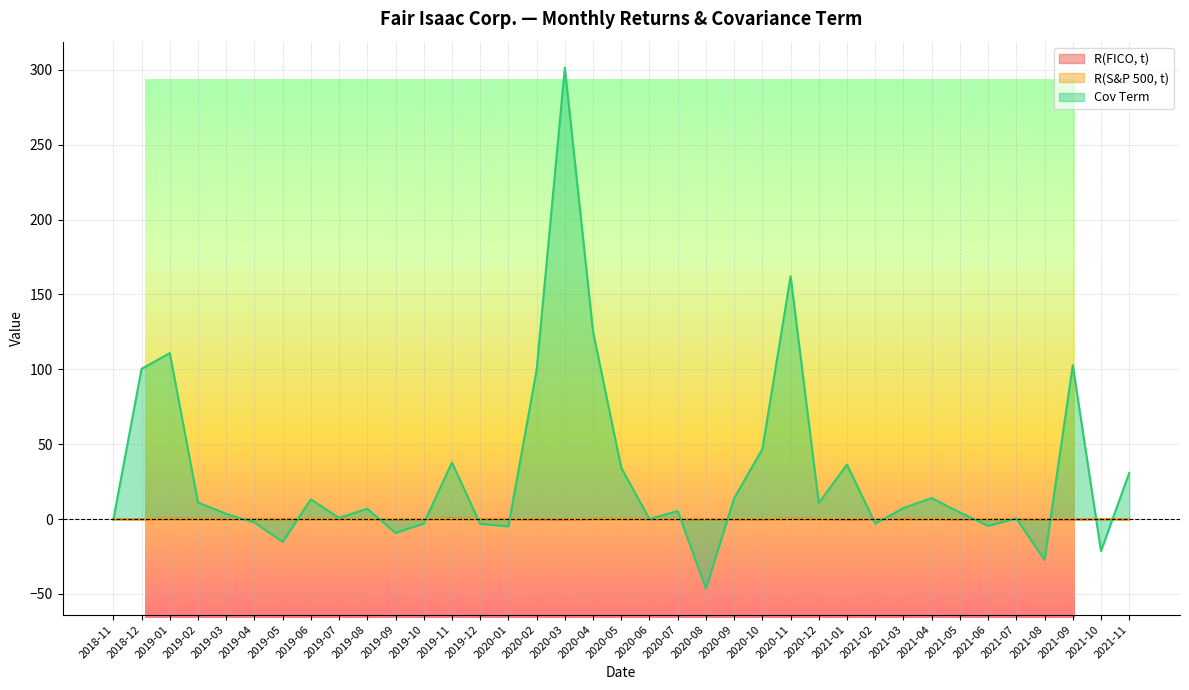

Rank the categories by R(FICO, t) value from lowest to highest.

2020-03, 2019-09, 2021-09, 2021-08, 2021-01, 2021-11, 2020-10, 2020-02, 2018-12, 2020-08, 2021-05, 2021-06, 2021-10, 2019-10, 2020-09, 2019-08, 2021-02, 2019-12, 2019-04, 2018-11, 2020-06, 2021-07, 2020-07, 2019-05, 2019-06, 2021-03, 2021-04, 2020-01, 2020-12, 2019-03, 2019-02, 2019-07, 2020-05, 2020-04, 2019-01, 2020-11, 2019-11